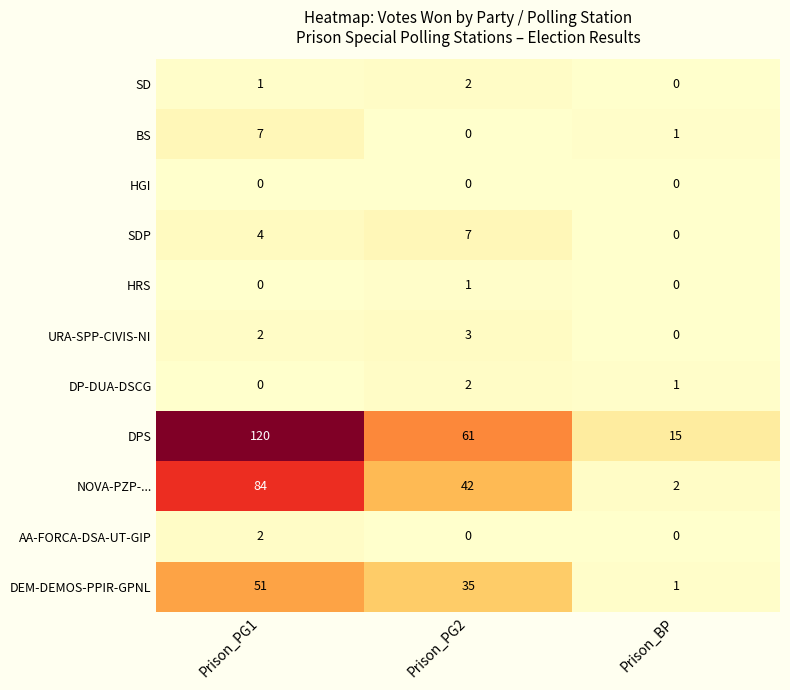

What is the difference between the highest and lowest values at Prison_PG1?

120